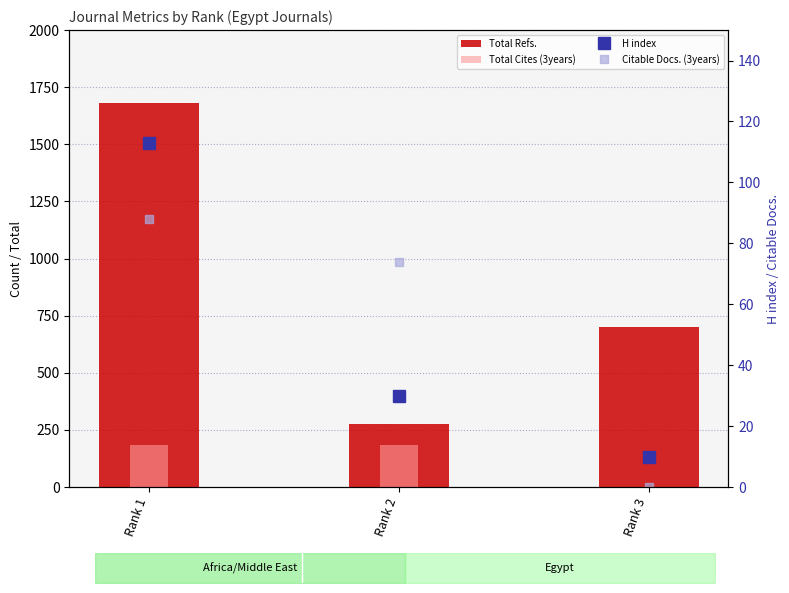

What is the sum of all H index values?

153